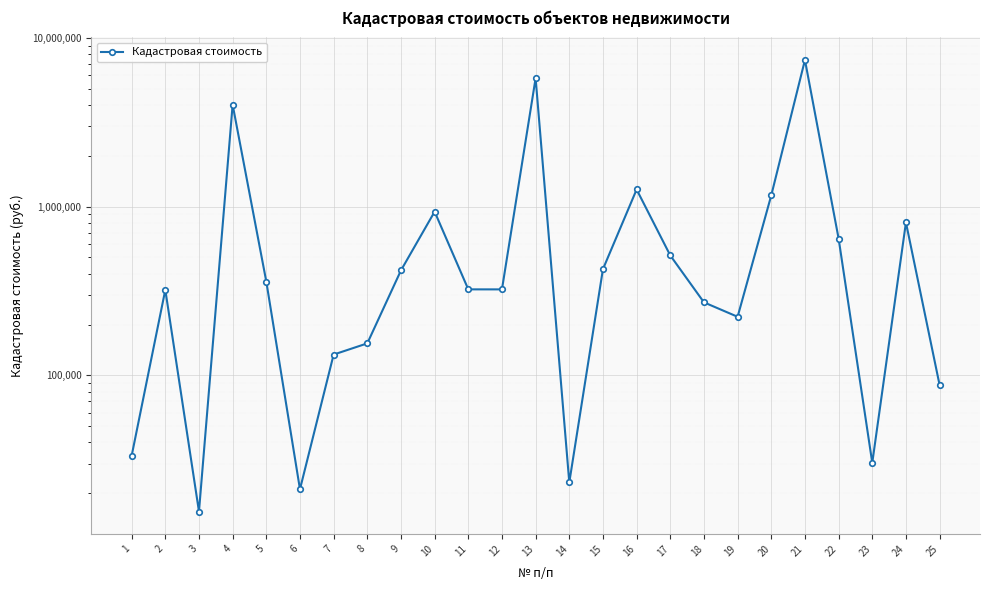

What is the ratio of the value at 6 to the value at 2?

0.1